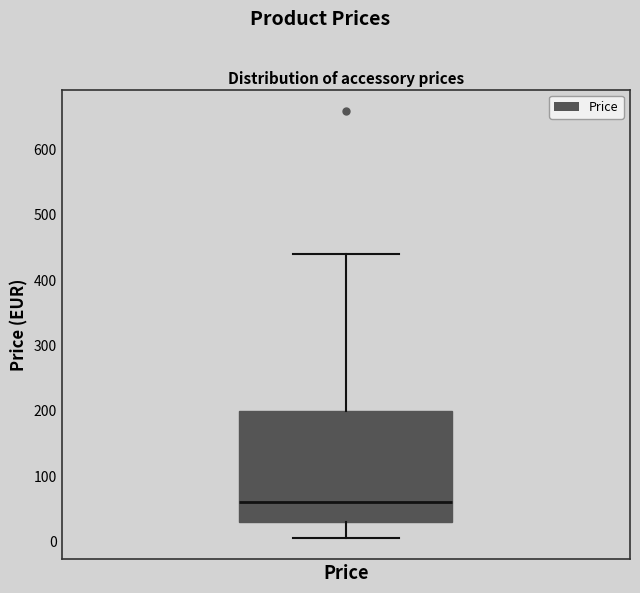

Where does the lower whisker of the box for Price end on the y-axis? The values are not printed on the chart, so give them approximately, as read against the axis.

10